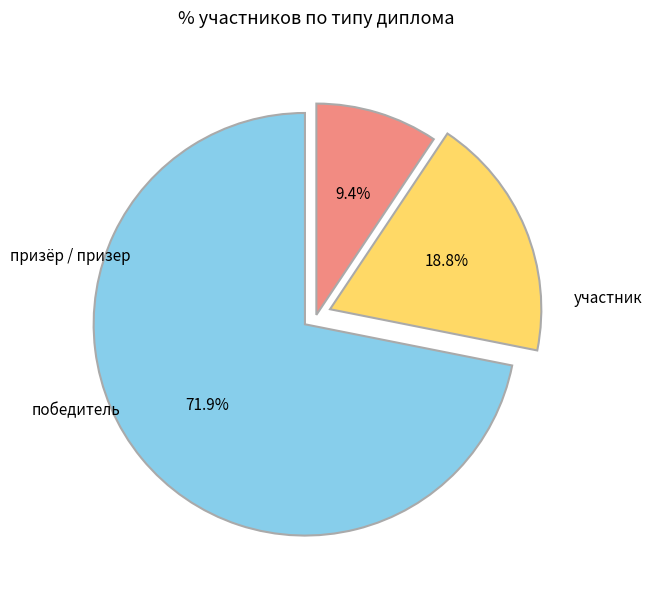

To the nearest percent, what portion does участник represent?

72%